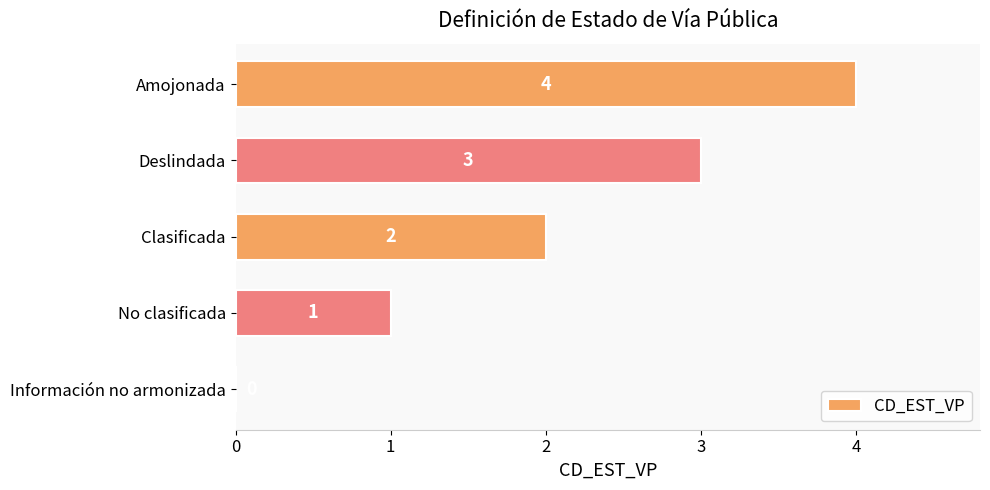

Are the bars grouped side by side (vs. stacked)?

No